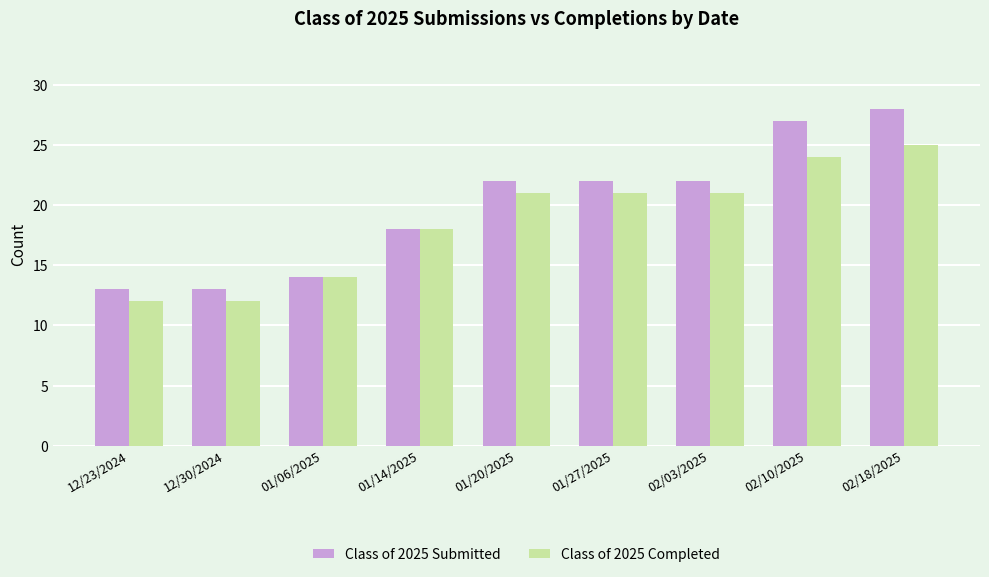

What position from the left is 01/14/2025?

4